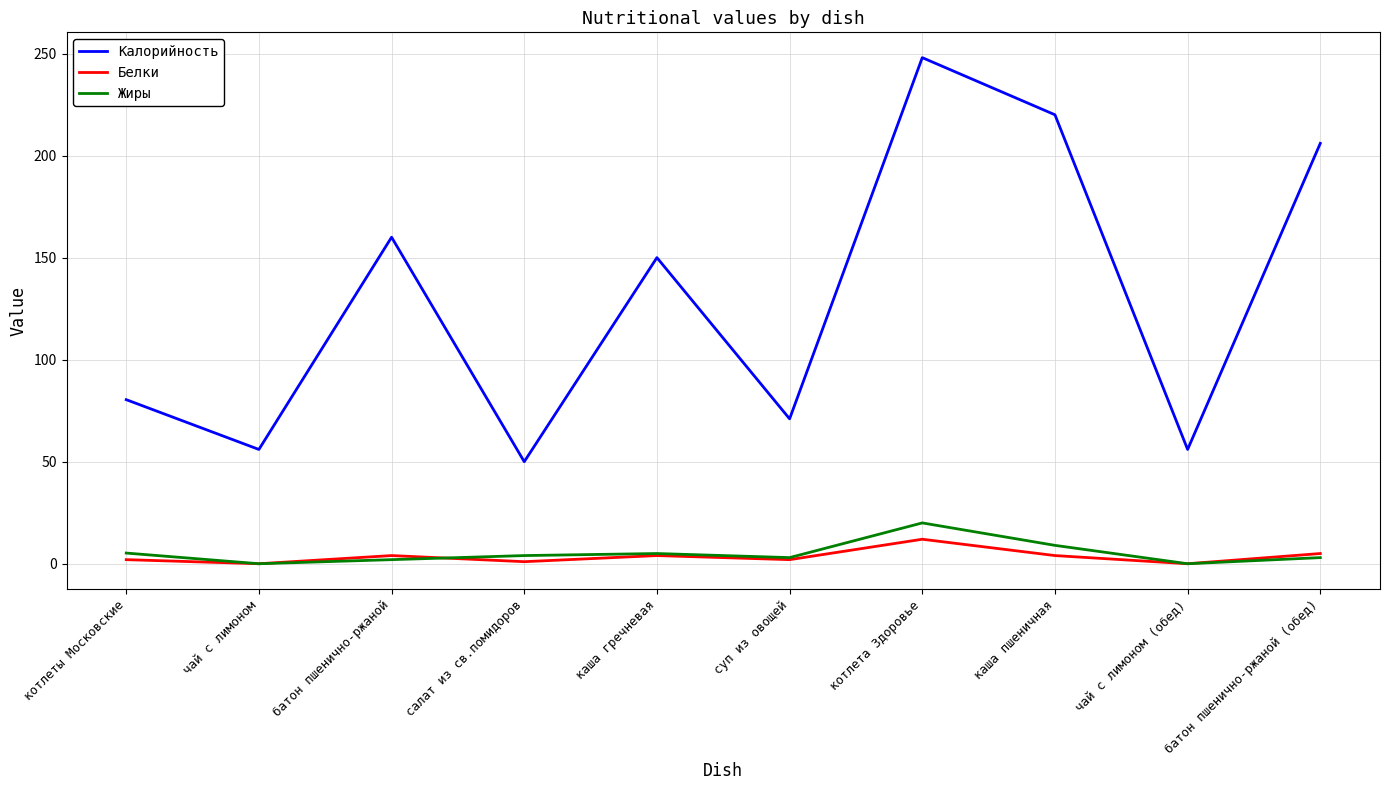

Is it true that Калорийность equals 248.0 at котлета Здоровье?

True